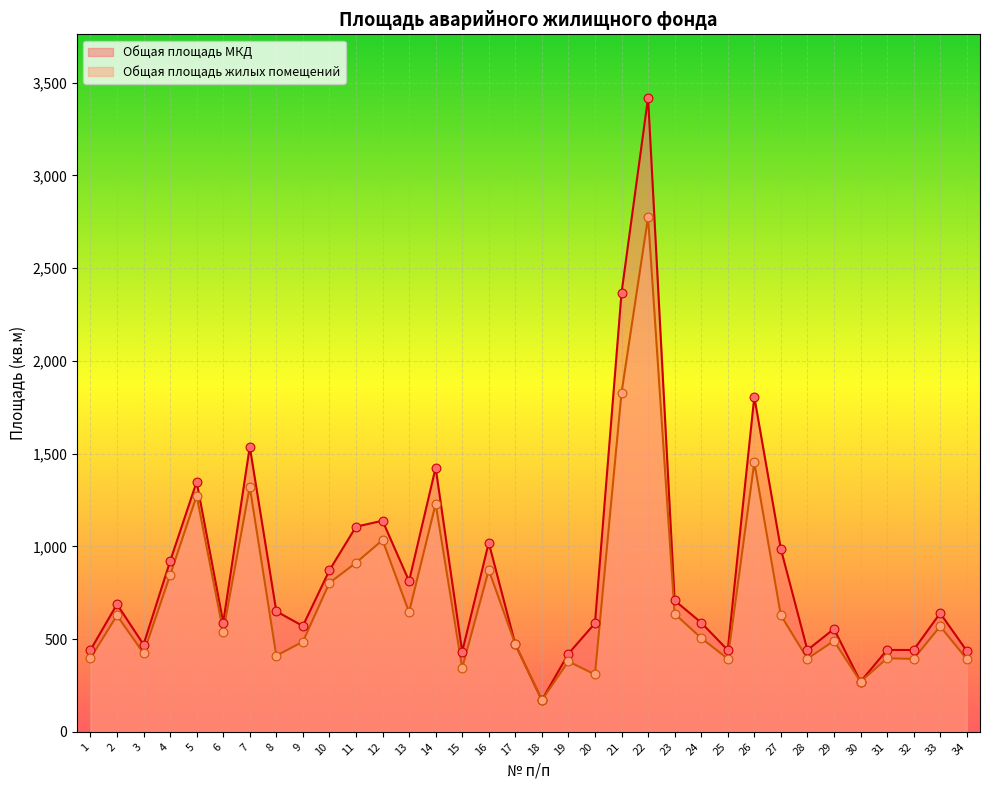

Which series contains the highest Y value?

Общая площадь МКД